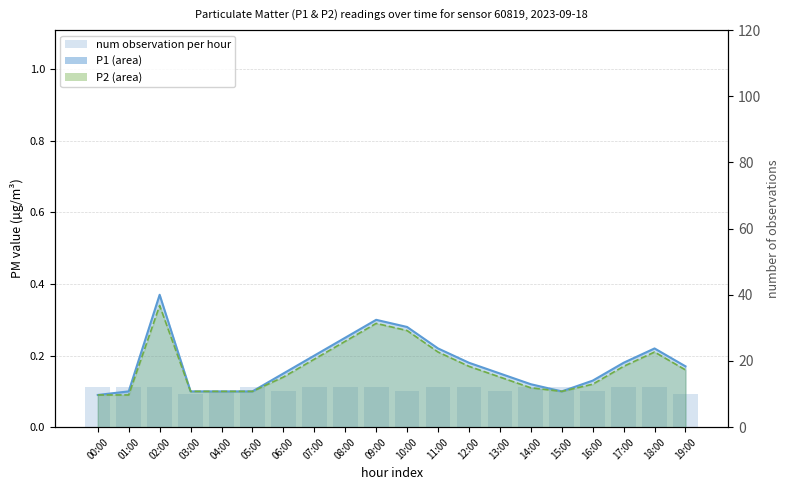

The num observation per hour series shows 12.0 at 09:00. True or false?

True